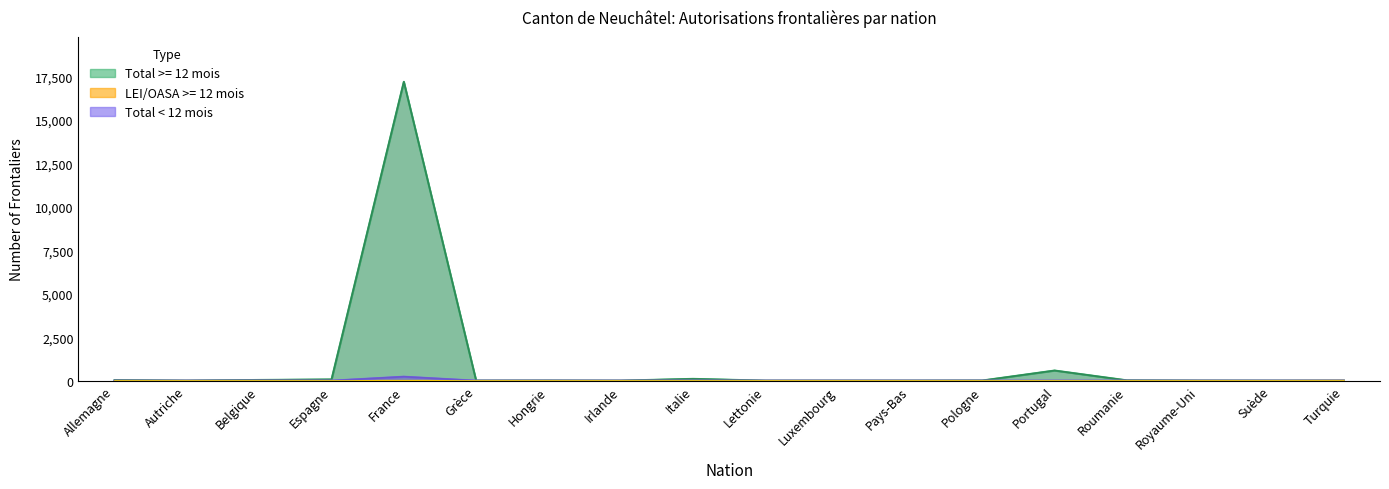

List the labels in order of Total < 12 mois value, largest first.

France, Belgique, Portugal, Espagne, Italie, Allemagne, Autriche, Grèce, Hongrie, Irlande, Lettonie, Luxembourg, Pays-Bas, Pologne, Roumanie, Royaume-Uni, Suède, Turquie